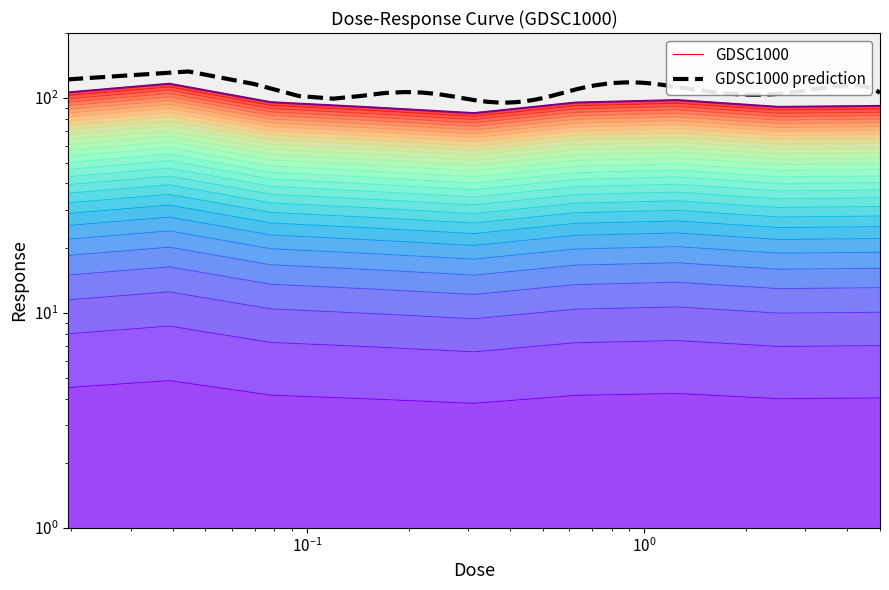

How many points are higher than both their immediate neighbors (excluding endpoints)?

2